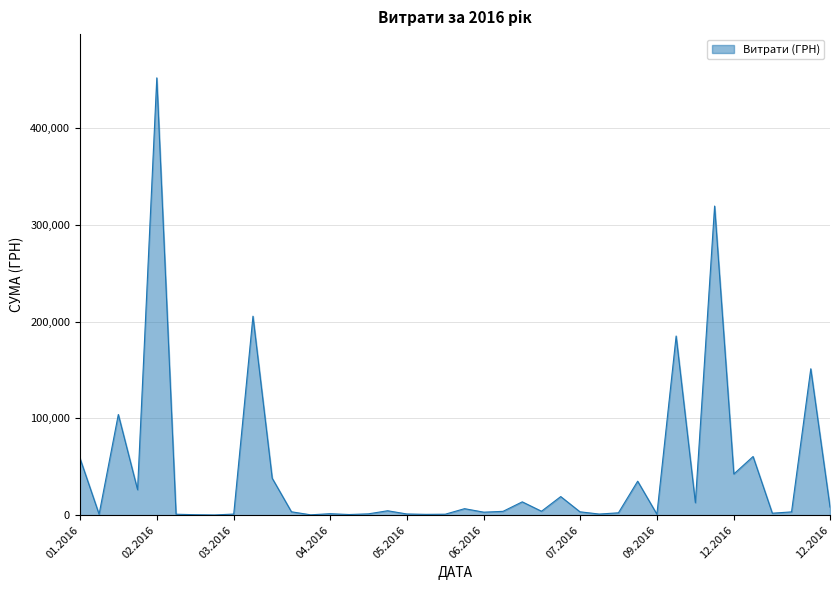

What is the maximum value shown in the chart?

452100.0